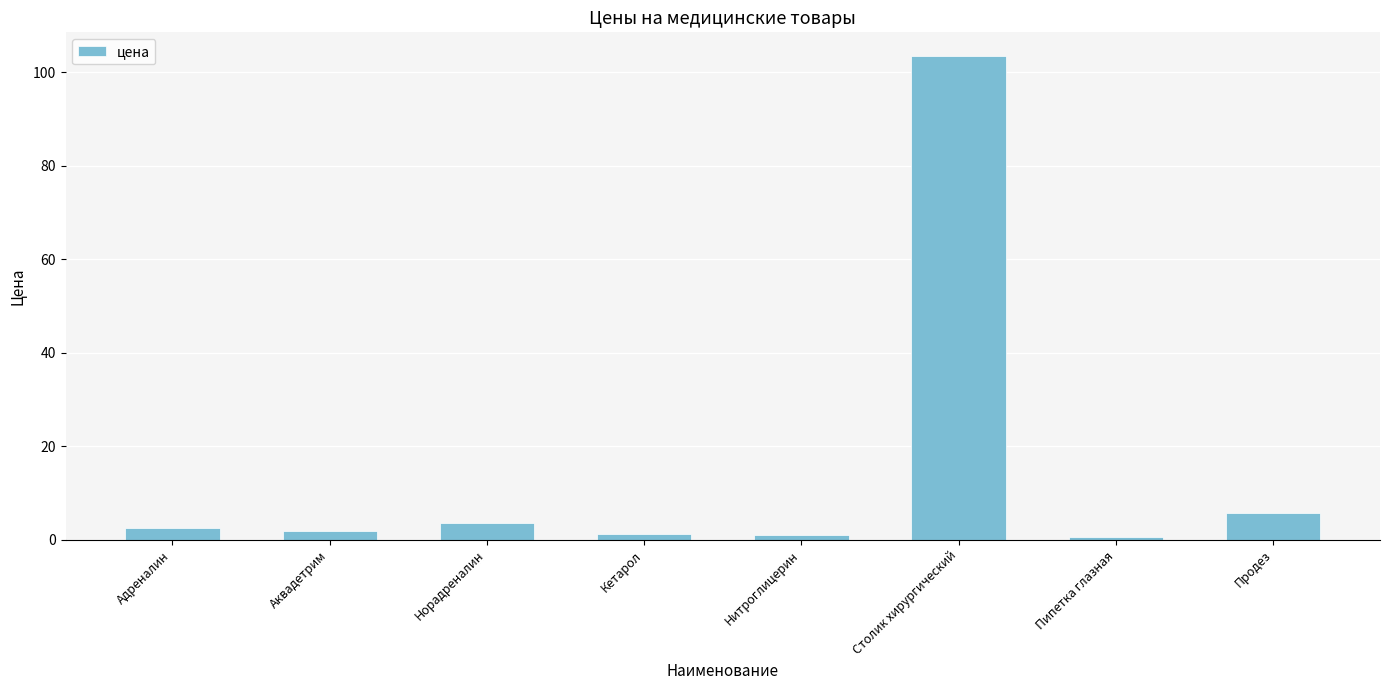

What is the label of the 6th bar from the left?

Столик хирургический